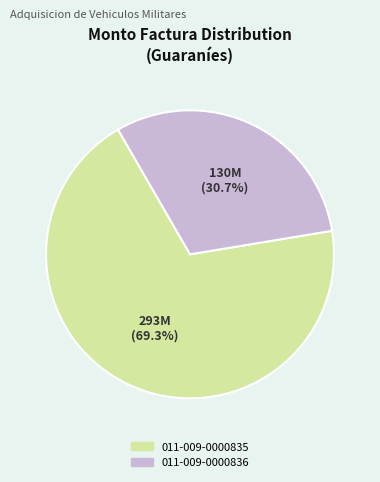

To the nearest percent, what is the average slice percentage?

50%